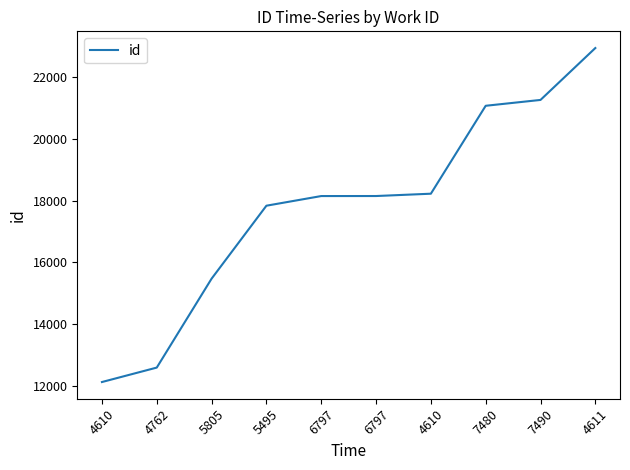

How many lines are shown in the chart?

1